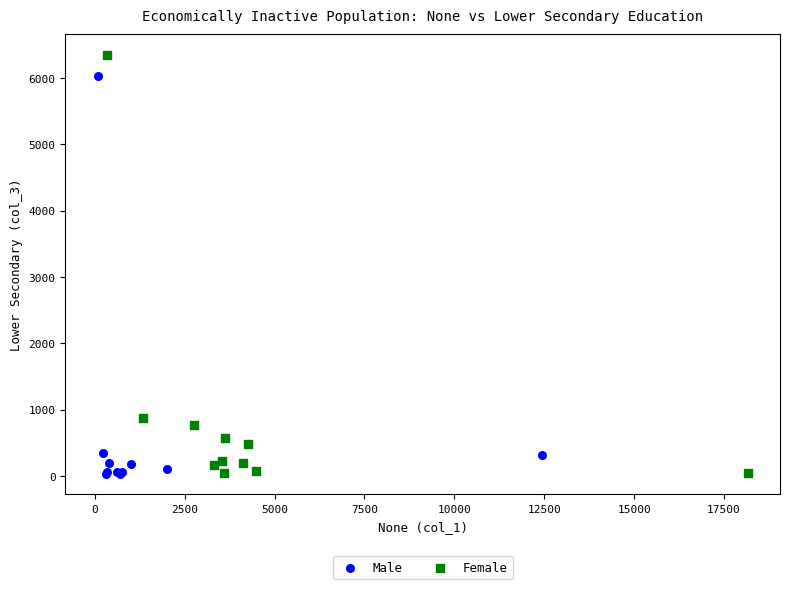

Which series has the largest Y range (max minus min)?

Female